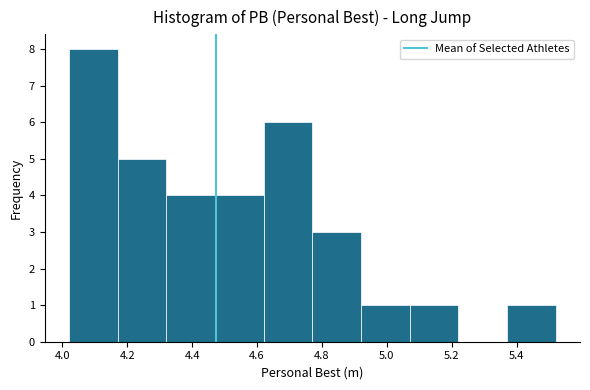

Reading left to right, list every bar in this chart as the range it spans on the x-axis followed by its height. Neither the bar edges nor the heights are printed on the chart, so give them approximately, as read against the axes.

4.02 to 4.17: 8
4.17 to 4.32: 5
4.32 to 4.47: 4
4.47 to 4.62: 4
4.62 to 4.77: 6
4.77 to 4.92: 3
4.92 to 5.07: 1
5.07 to 5.22: 1
5.22 to 5.37: 0
5.37 to 5.52: 1